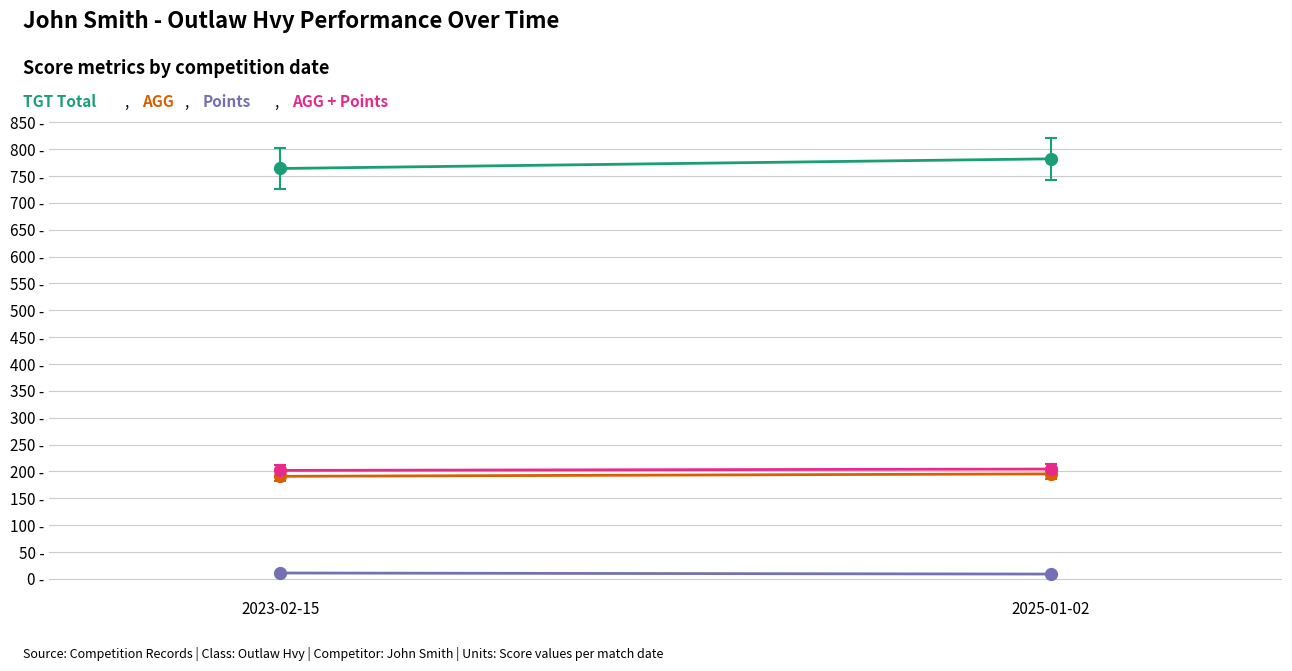

What is the difference between the highest and lowest values at 2025-01-02?

773.0